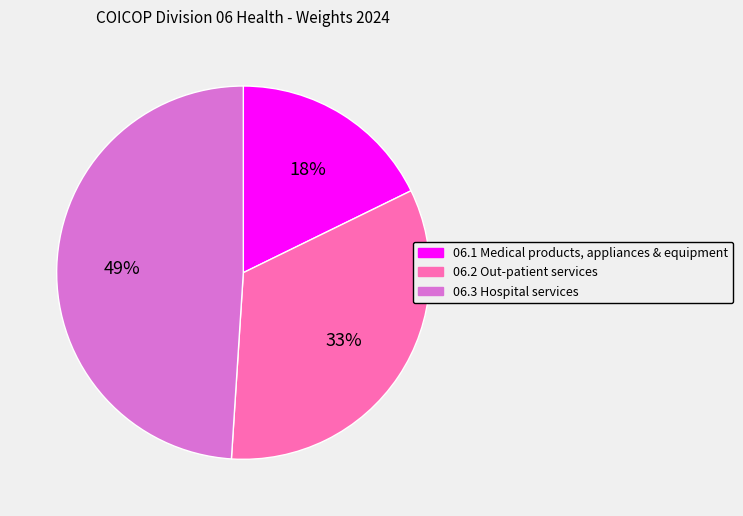

True or false: 06.3 Hospital services accounts for 49% of the total.

True